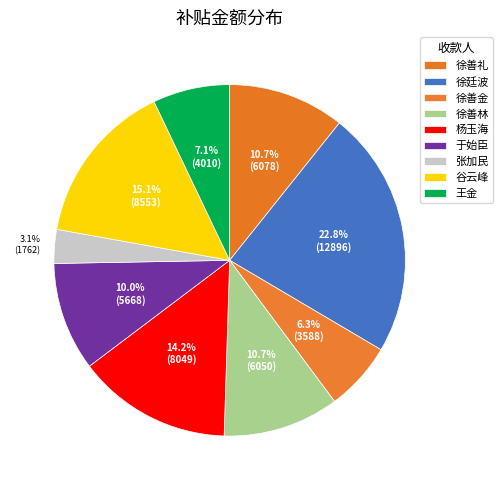

Do 王金 and 徐善金 together represent more than half of the pie?

No